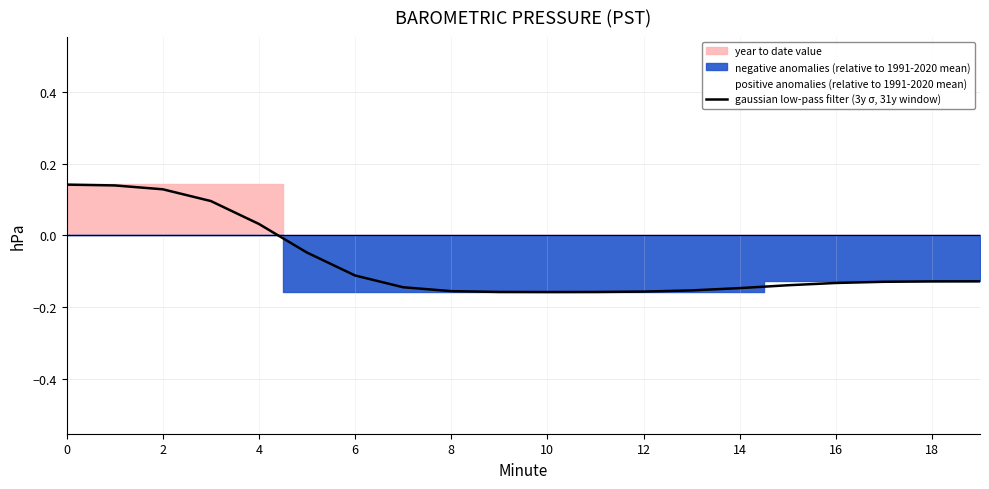

The value of gaussian low-pass filter (3y σ, 31y window) at 10 is -0.3. True or false?

False